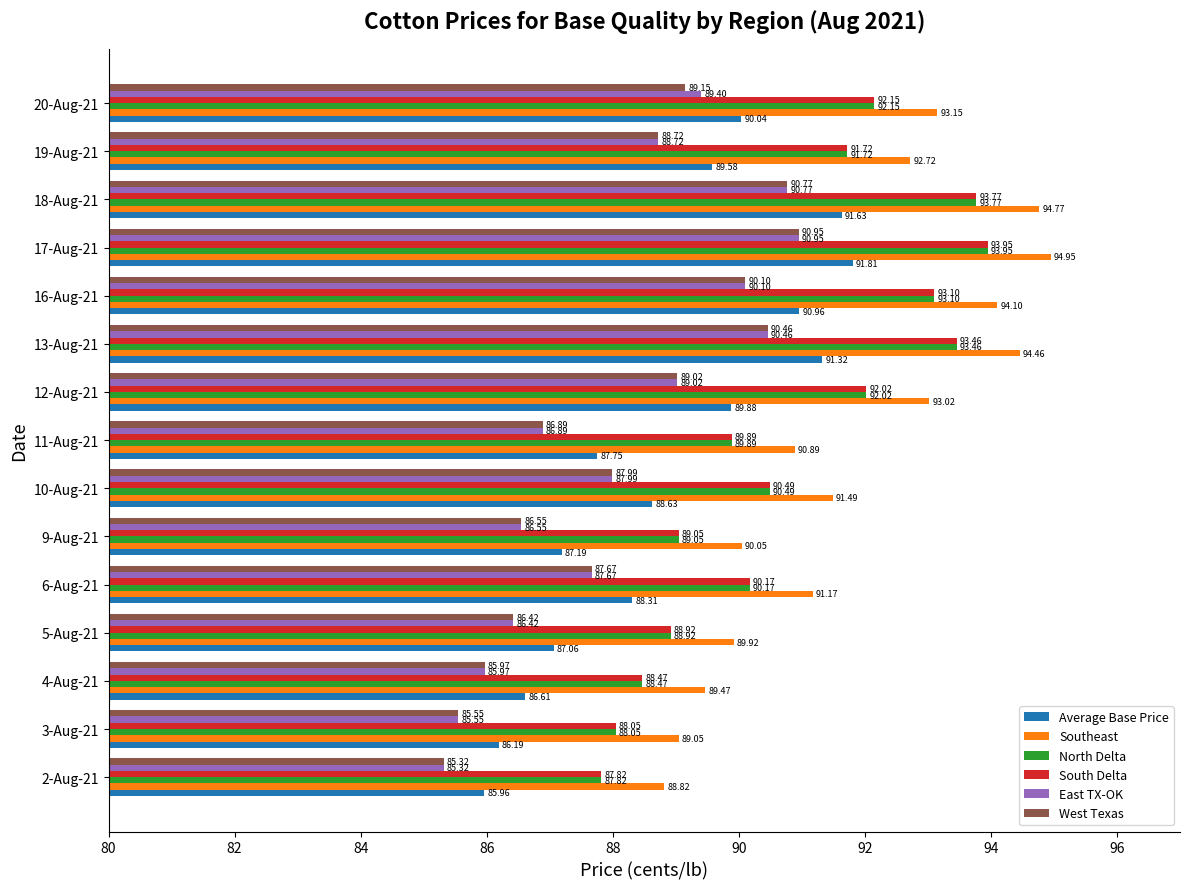

Which label corresponds to the largest value in the chart?

17-Aug-21